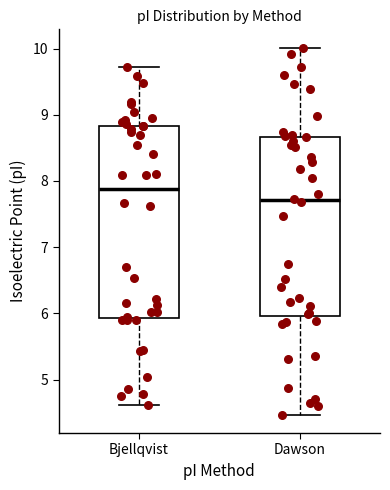

Which box's median line is the highest?

Bjellqvist